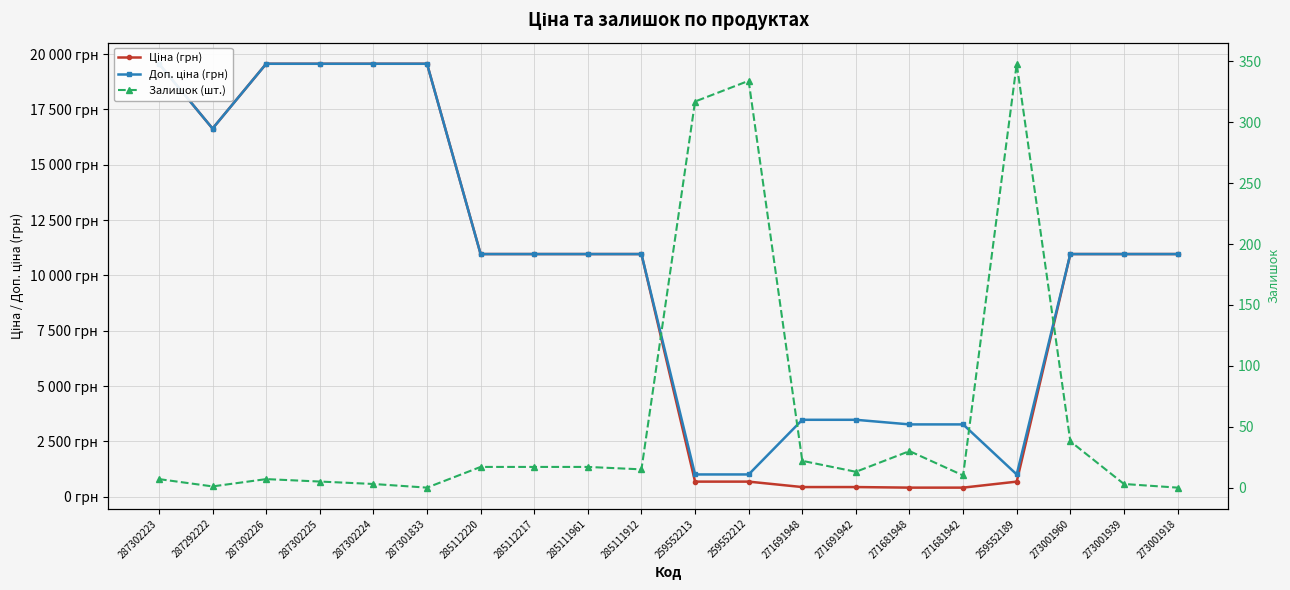

What is the label of the 13th point from the right?

285112217